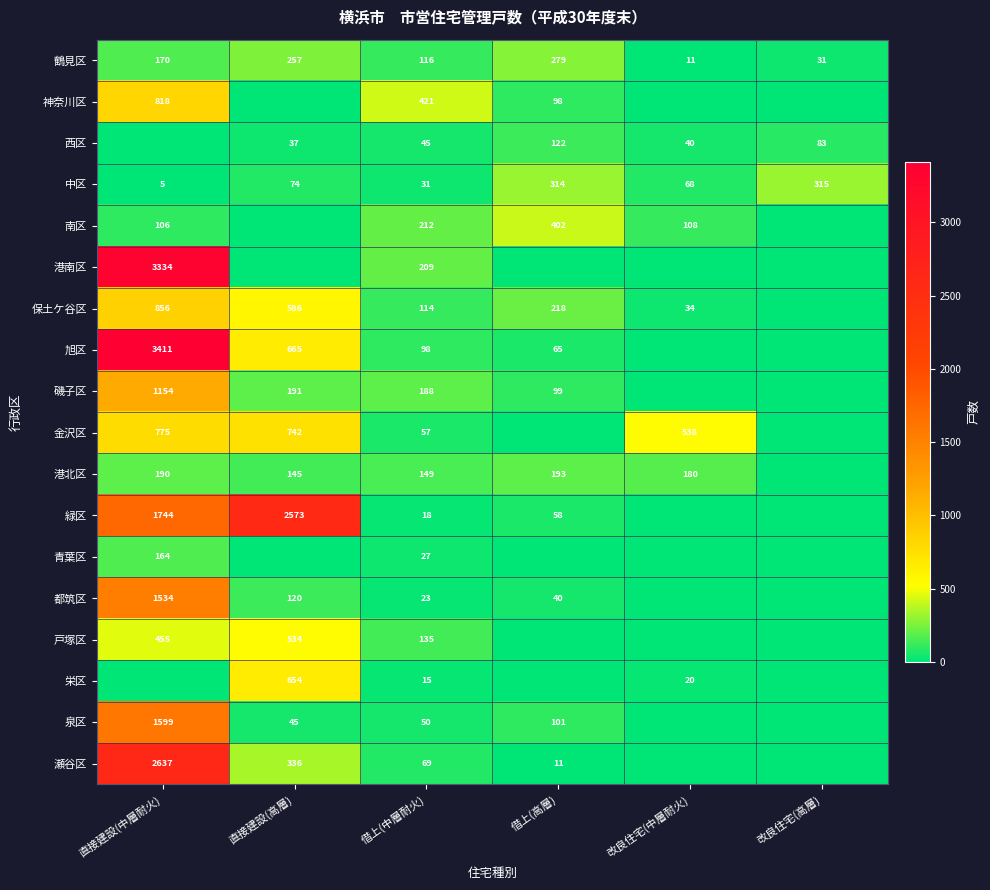

What is the difference between the maximum and minimum values in the 鶴見区 series?

268